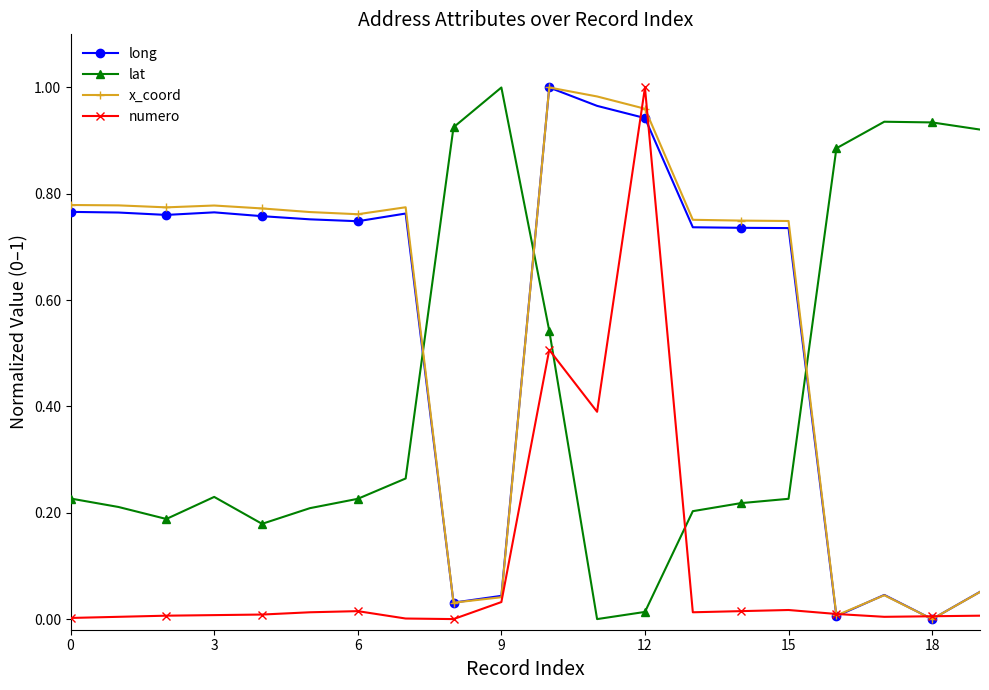

After their last crossing, which series has the higher values: x_coord or lat?

lat